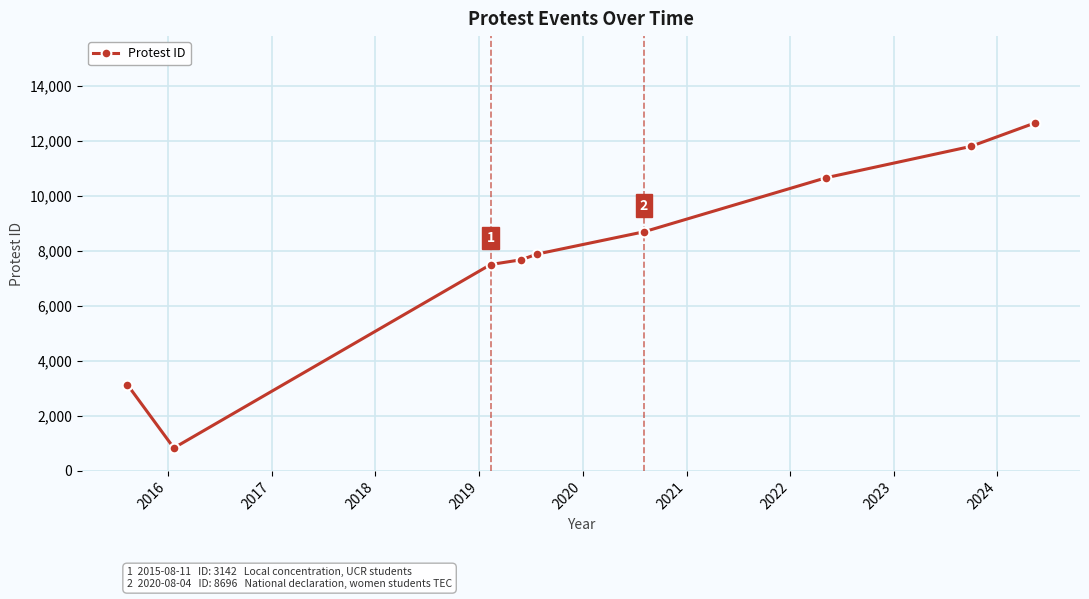

Reading left to right, what are all the values shown in this chart?

3142	834	7506	7679	7885	8696	10663	11800	12650